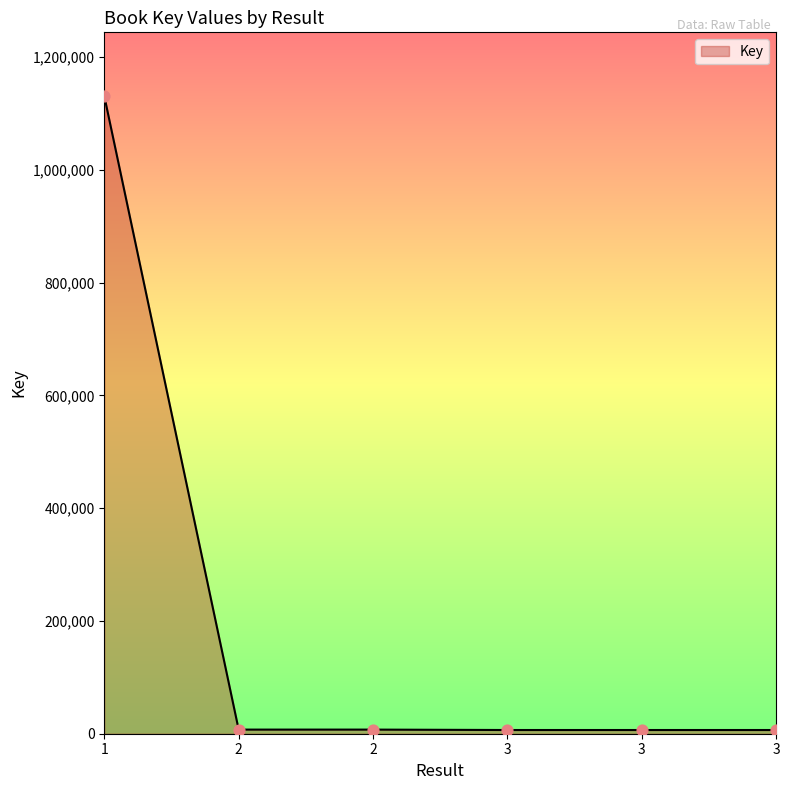

How many lines are shown in the chart?

1